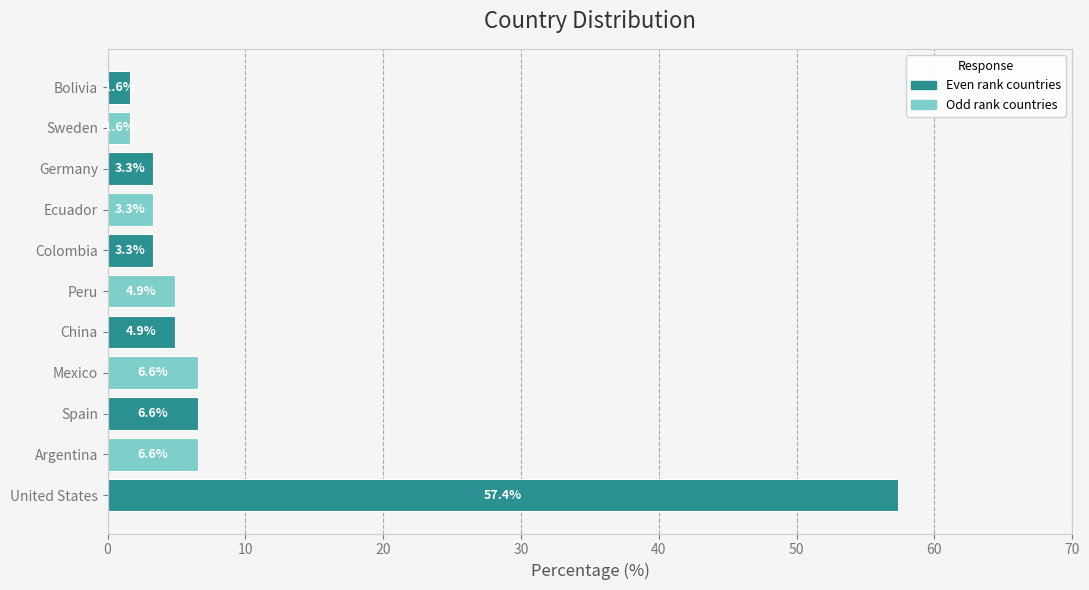

Which has a higher value, Mexico or United States?

United States